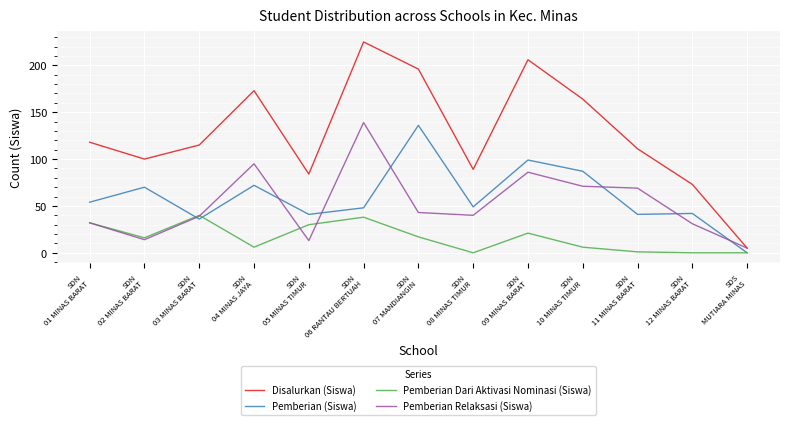

What are all the series names shown in the legend?

Disalurkan (Siswa), Pemberian (Siswa), Pemberian Dari Aktivasi Nominasi (Siswa), Pemberian Relaksasi (Siswa)